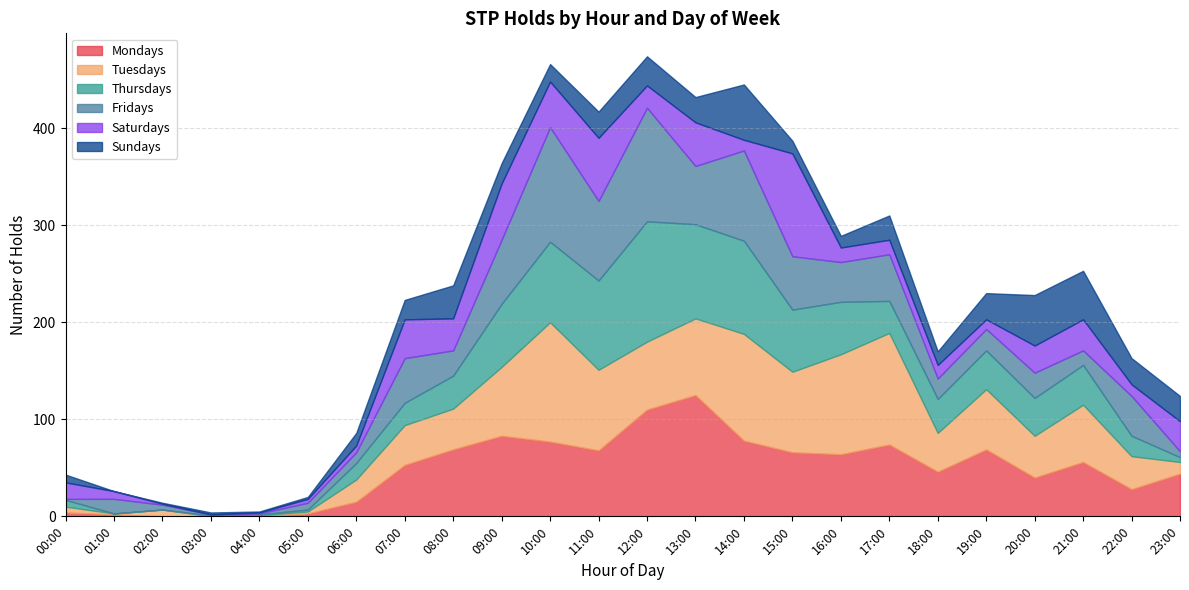

Between 20:00 and 22:00, which series saw the biggest shift?

Sundays